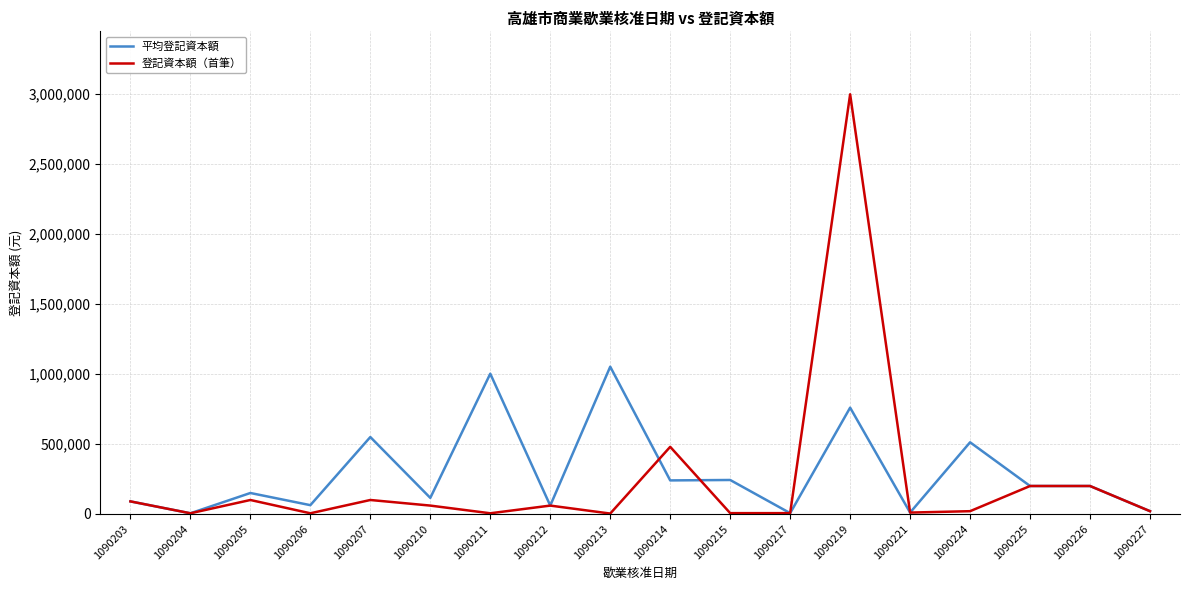

What is the spread (max minus min) of values at 1090215?

237000